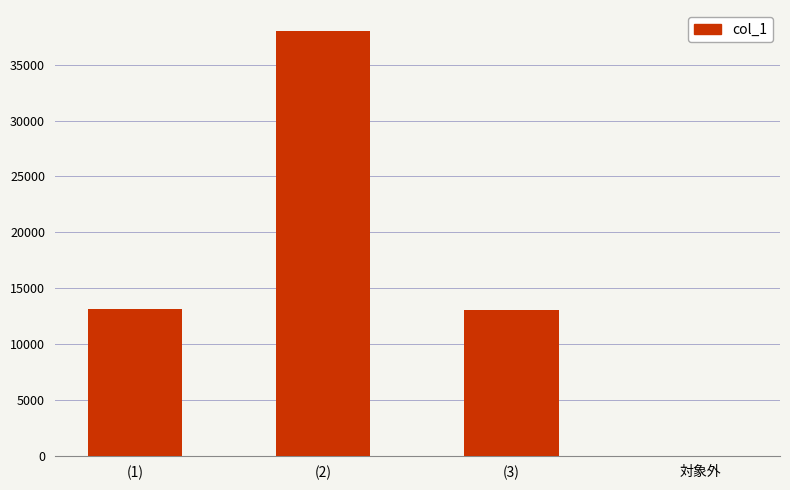

Is it true that the value at (2) is 38000?

True